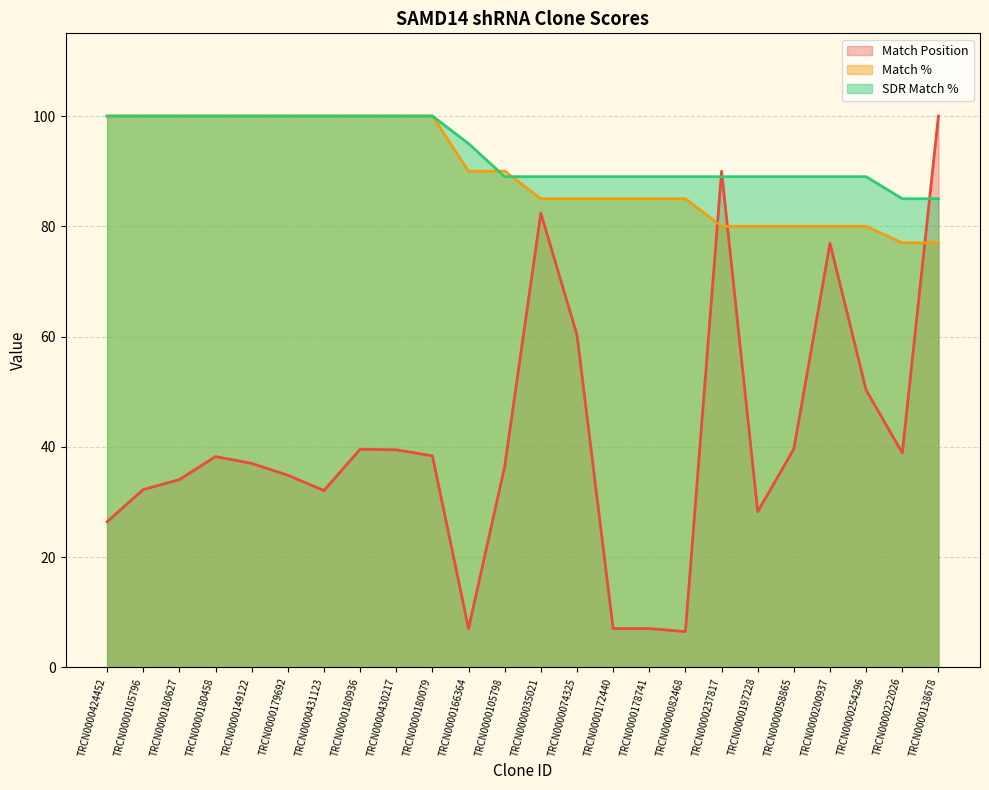

Reading right to left, transcribe all the data shown in this chart.

Match Position: TRCN0000138678=100.0	TRCN0000222026=38.9	TRCN0000254296=50.3	TRCN0000200937=76.9	TRCN0000058865=39.6	TRCN0000197228=28.2	TRCN0000237817=90.0	TRCN0000082468=6.5	TRCN0000178741=7.0	TRCN0000172440=7.0	TRCN0000074325=60.3	TRCN0000035021=82.4	TRCN0000105798=36.4	TRCN0000166364=7.0	TRCN0000180079=38.4	TRCN0000430217=39.5	TRCN0000180936=39.6	TRCN0000431123=32.1	TRCN0000179692=34.9	TRCN0000149122=37.0	TRCN0000180458=38.2	TRCN0000180627=34.1	TRCN0000105796=32.3	TRCN0000424452=26.4
Match %: TRCN0000138678=77.0	TRCN0000222026=77.0	TRCN0000254296=80.0	TRCN0000200937=80.0	TRCN0000058865=80.0	TRCN0000197228=80.0	TRCN0000237817=80.0	TRCN0000082468=85.0	TRCN0000178741=85.0	TRCN0000172440=85.0	TRCN0000074325=85.0	TRCN0000035021=85.0	TRCN0000105798=90.0	TRCN0000166364=90.0	TRCN0000180079=100.0	TRCN0000430217=100.0	TRCN0000180936=100.0	TRCN0000431123=100.0	TRCN0000179692=100.0	TRCN0000149122=100.0	TRCN0000180458=100.0	TRCN0000180627=100.0	TRCN0000105796=100.0	TRCN0000424452=100.0
SDR Match %: TRCN0000138678=85.0	TRCN0000222026=85.0	TRCN0000254296=89.0	TRCN0000200937=89.0	TRCN0000058865=89.0	TRCN0000197228=89.0	TRCN0000237817=89.0	TRCN0000082468=89.0	TRCN0000178741=89.0	TRCN0000172440=89.0	TRCN0000074325=89.0	TRCN0000035021=89.0	TRCN0000105798=89.0	TRCN0000166364=95.0	TRCN0000180079=100.0	TRCN0000430217=100.0	TRCN0000180936=100.0	TRCN0000431123=100.0	TRCN0000179692=100.0	TRCN0000149122=100.0	TRCN0000180458=100.0	TRCN0000180627=100.0	TRCN0000105796=100.0	TRCN0000424452=100.0